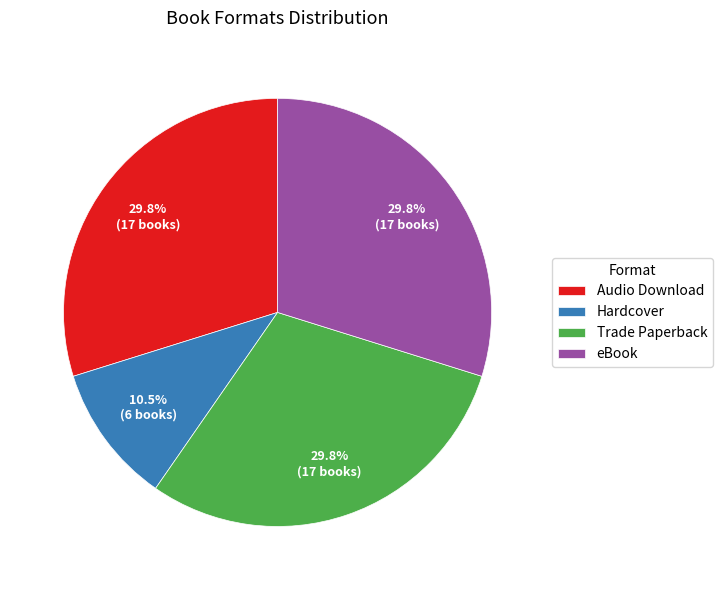

Count the number of slices in the pie.

4